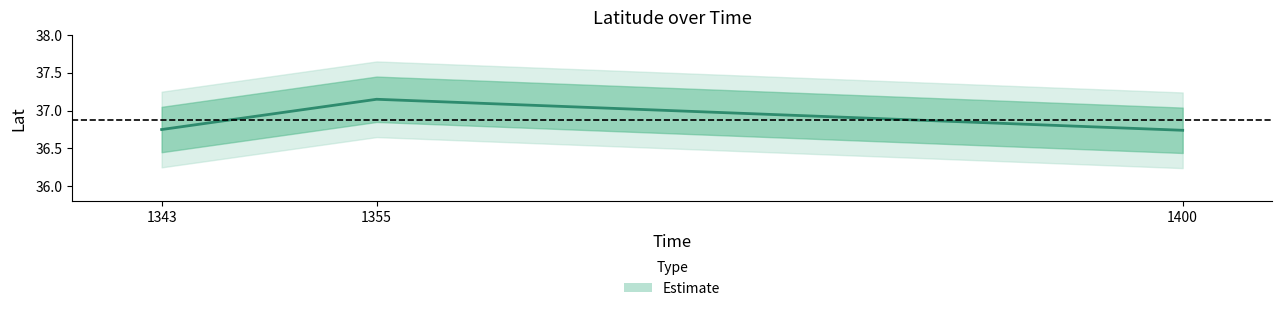

What is the change in value from 1355 to 1400?

-0.4